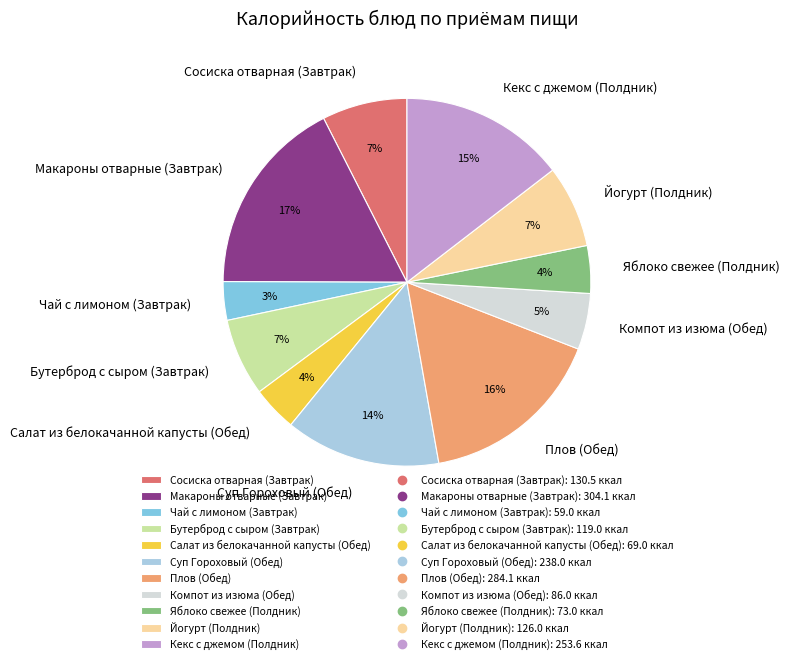

Between Макароны отварные (Завтрак) and Бутерброд с сыром (Завтрак), which is larger?

Макароны отварные (Завтрак)